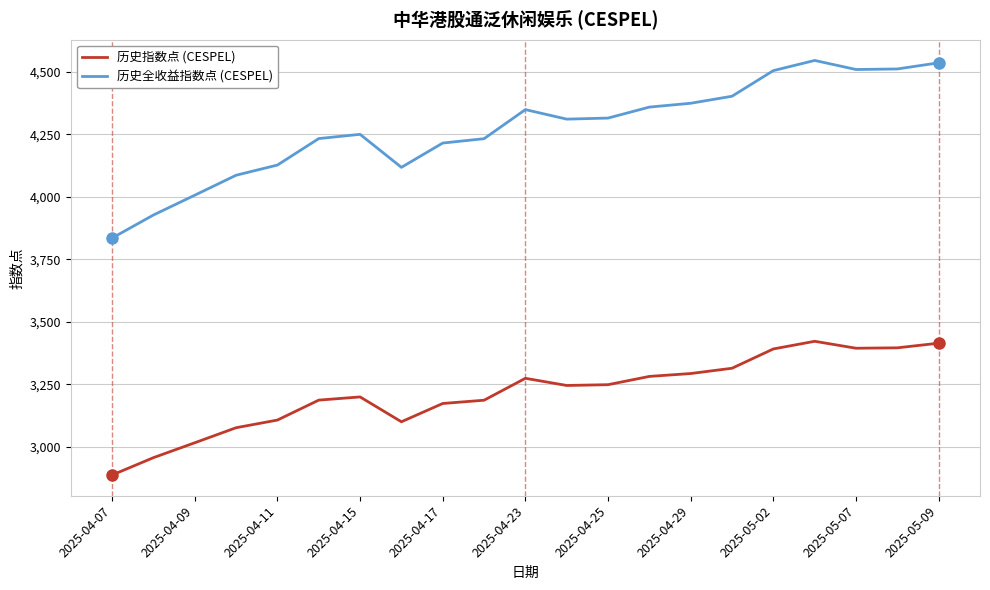

How many lines are shown in the chart?

2